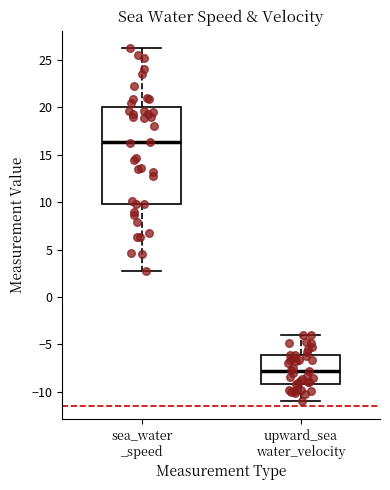

Where does the lower whisker of the box for upward_sea water_velocity end on the y-axis? The values are not printed on the chart, so give them approximately, as read against the axis.

-11.0